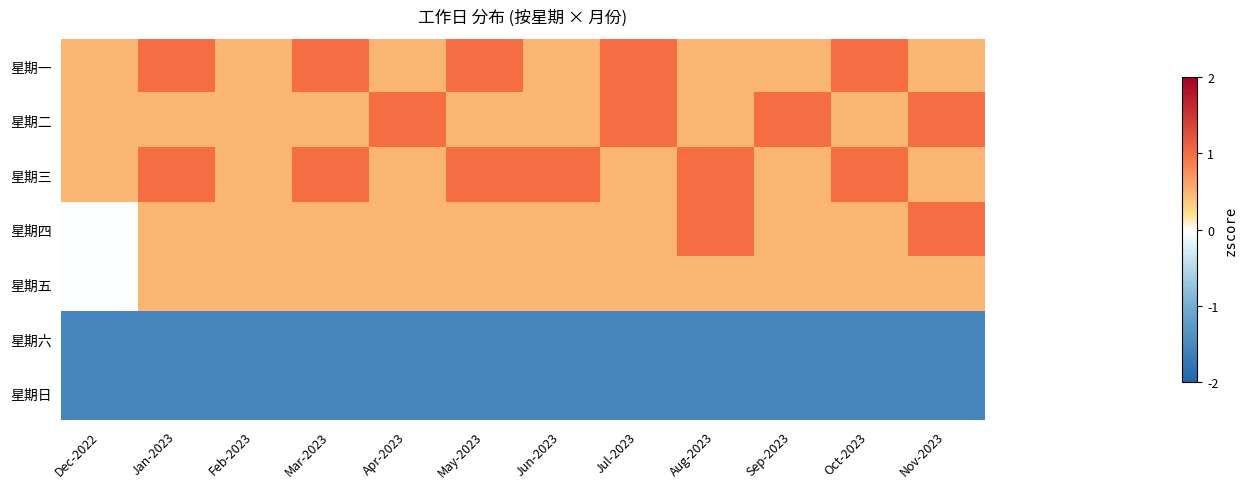

At which category does the chart reach its peak across all series?

Jan-2023